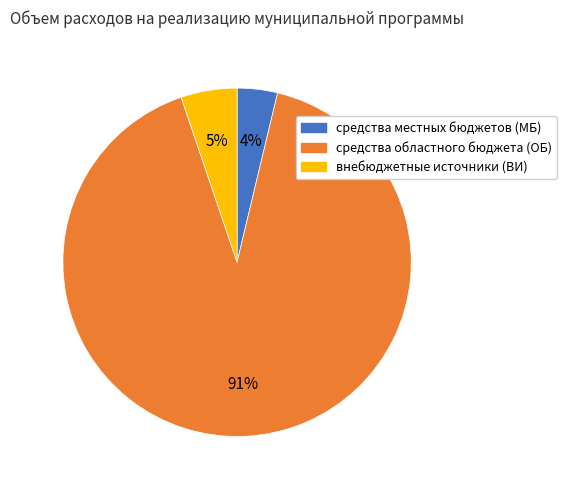

To the nearest percent, what is the average slice percentage?

33%